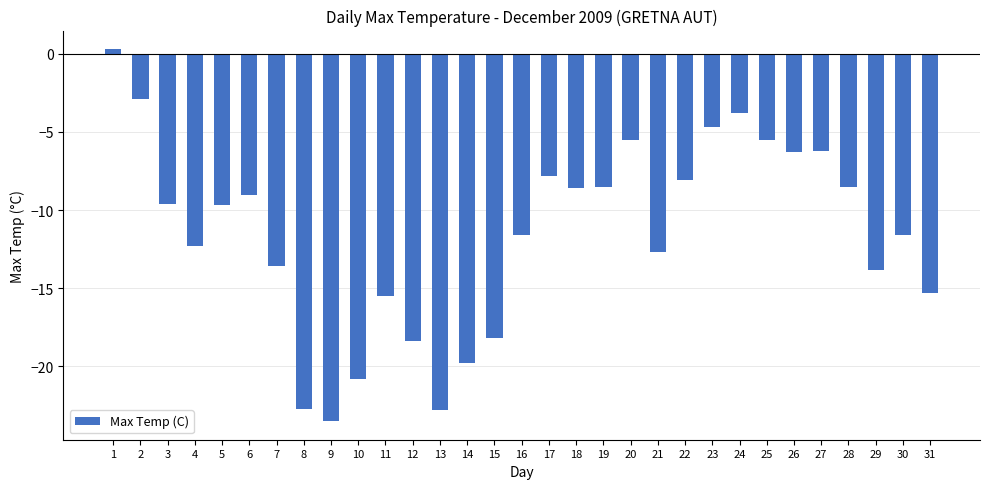

What is the change in value from 14 to 25?

+14.3